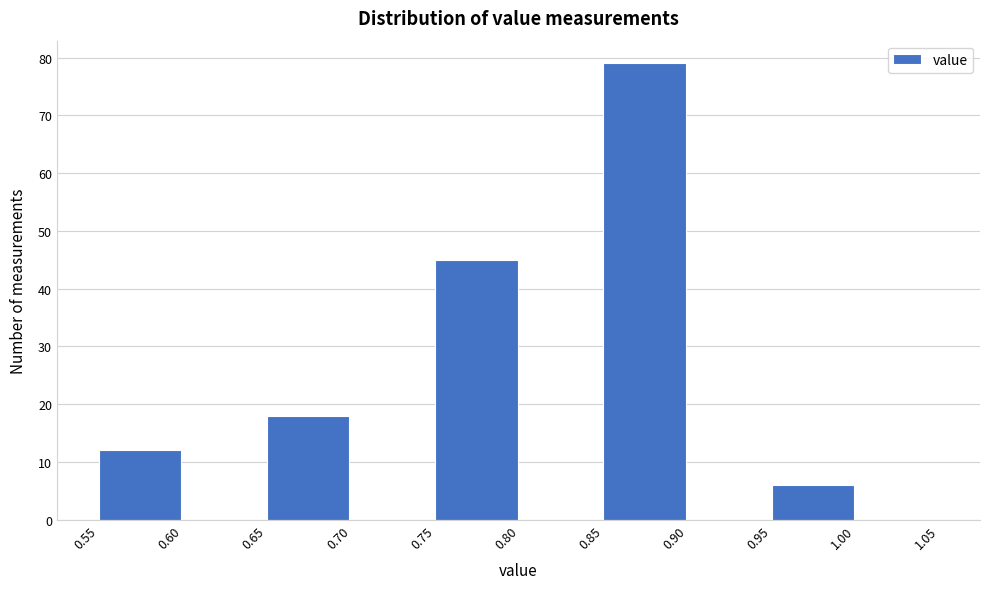

Over which range of the x-axis is the bar tallest?

0.85 to 0.90